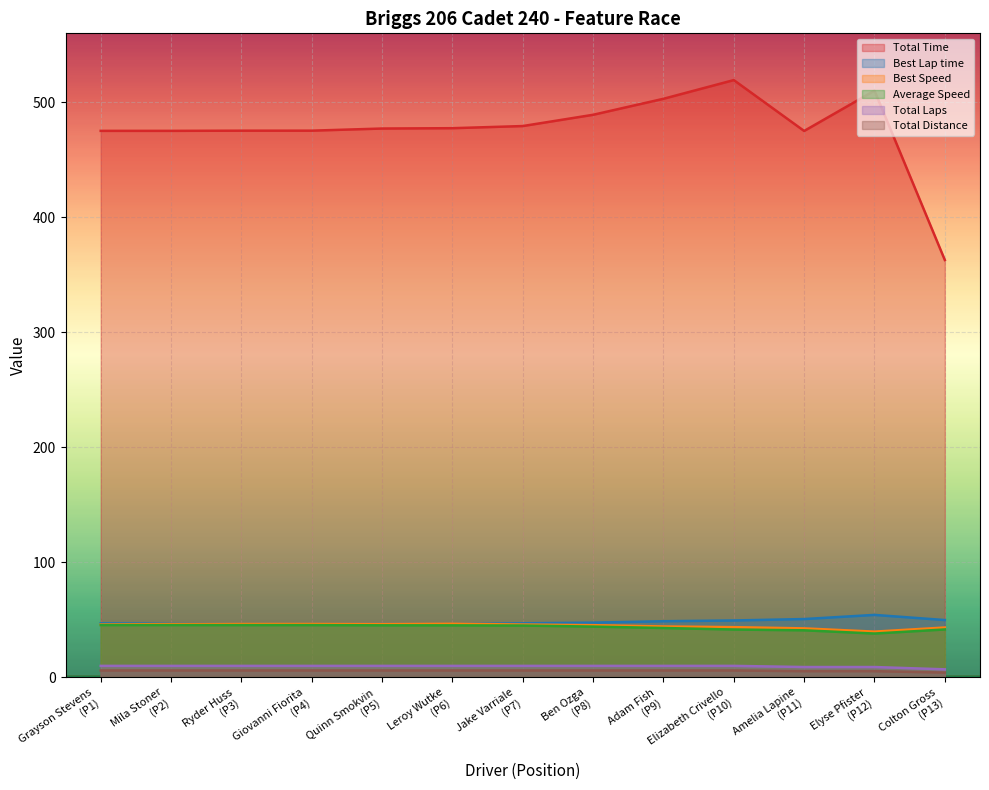

Which series has the widest spread of values?

Total Time